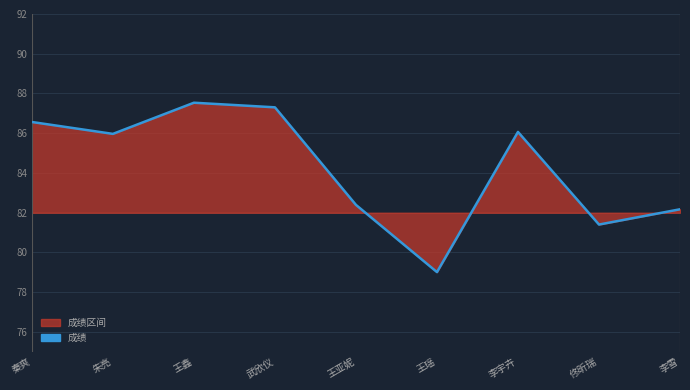

How many data points are above 85?

5